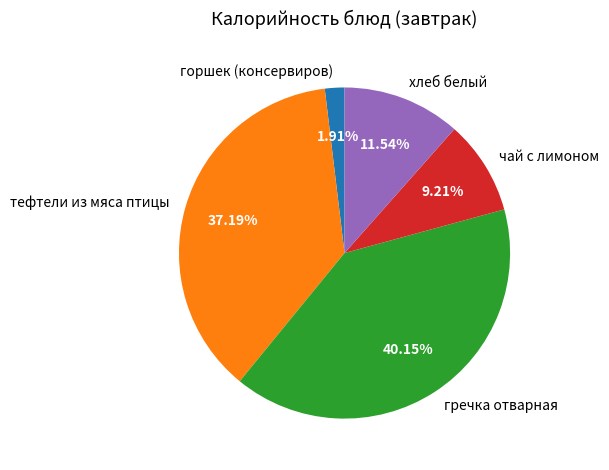

Is there a majority slice in this chart?

No